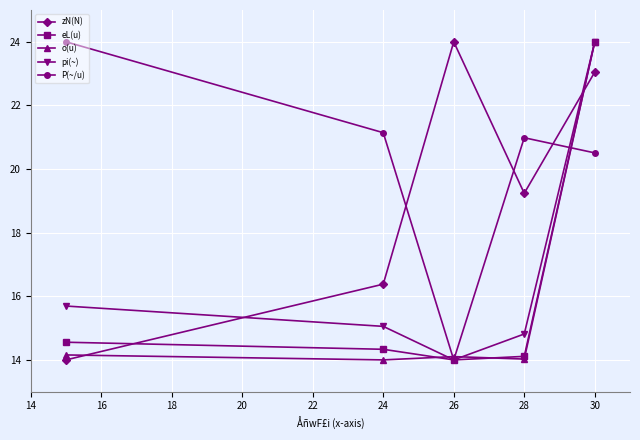

What is the lowest value of the P(~/u) series?

14.0